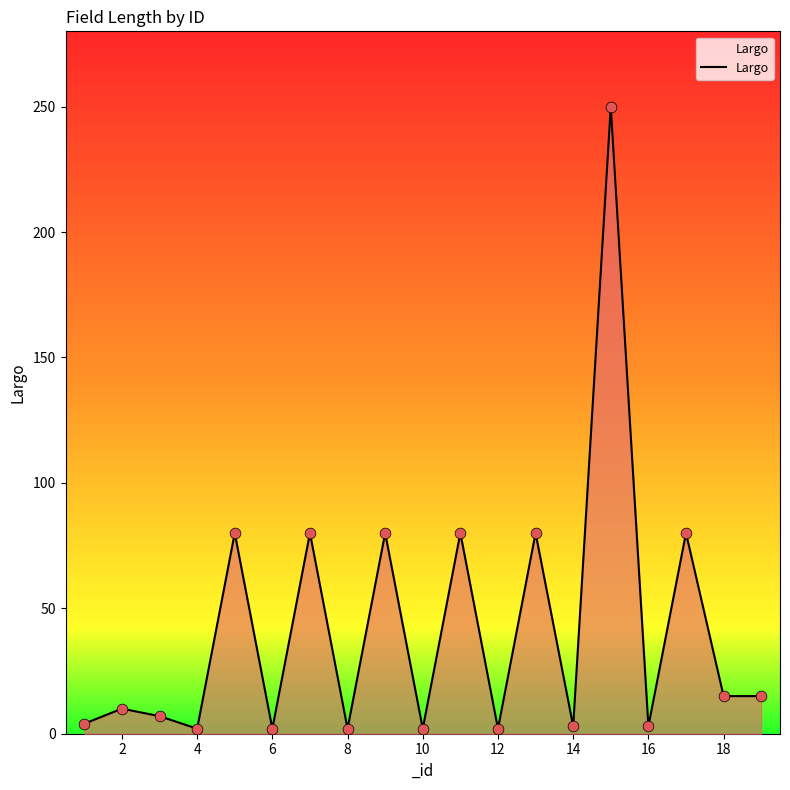

What is the difference between the maximum and minimum values?

248